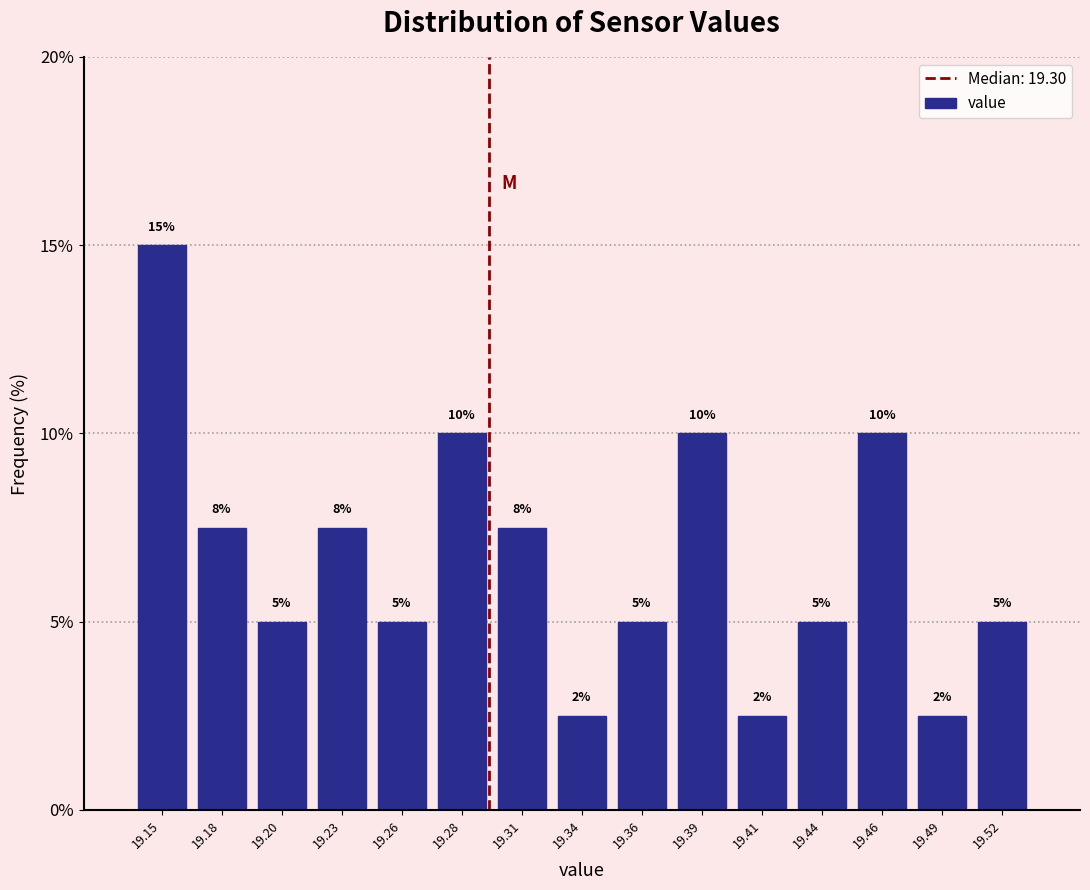

The chart shows a value of 5.0 at 19.44. True or false?

True